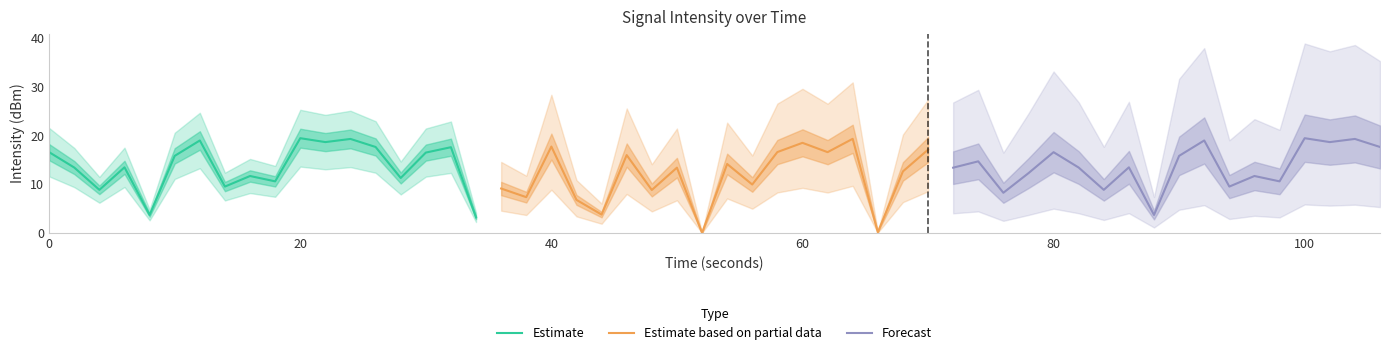

How many lines are shown in the chart?

3